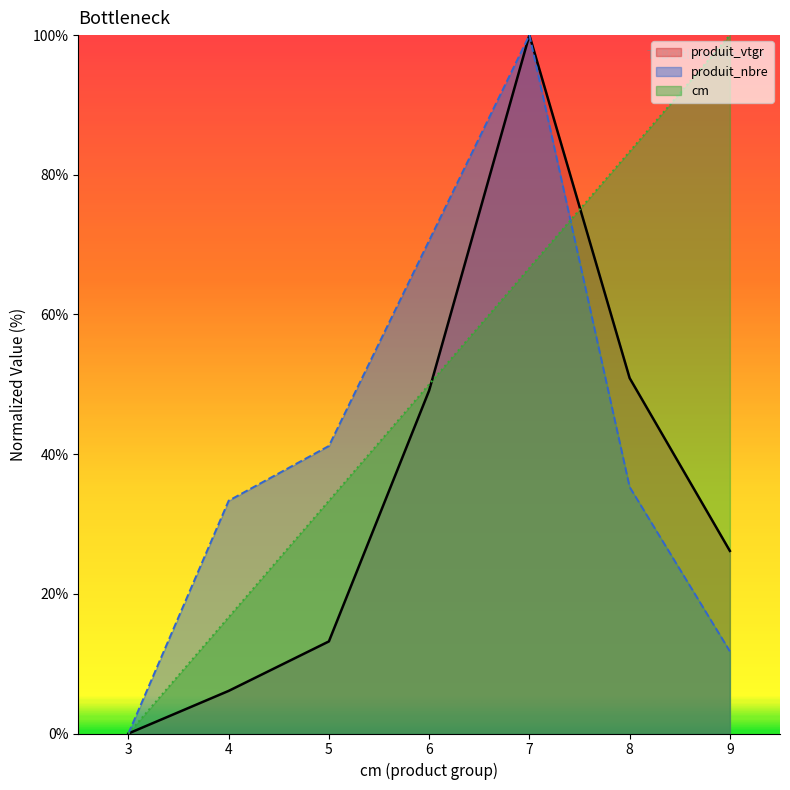

Which series changed the most between 7 and 9?

produit_nbre